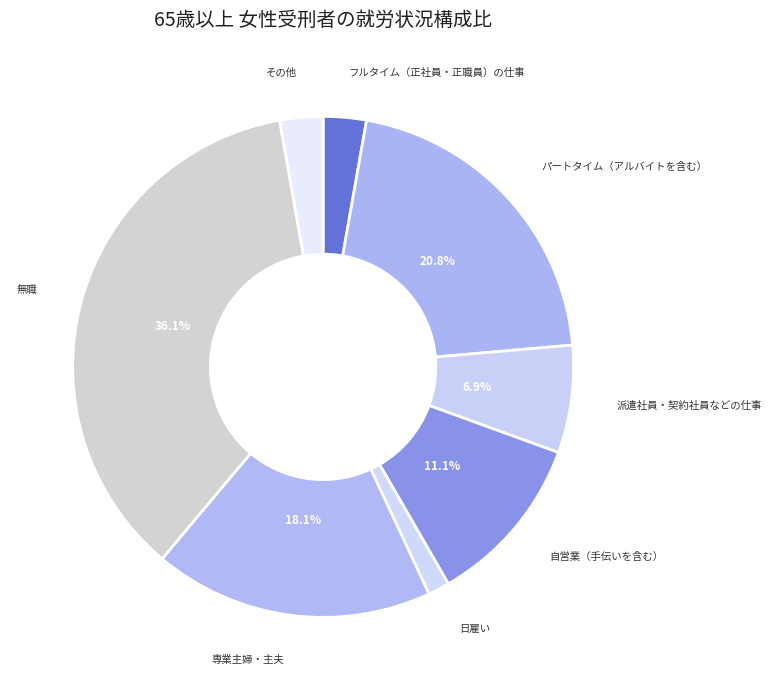

To the nearest percent, what is the average slice percentage?

12%